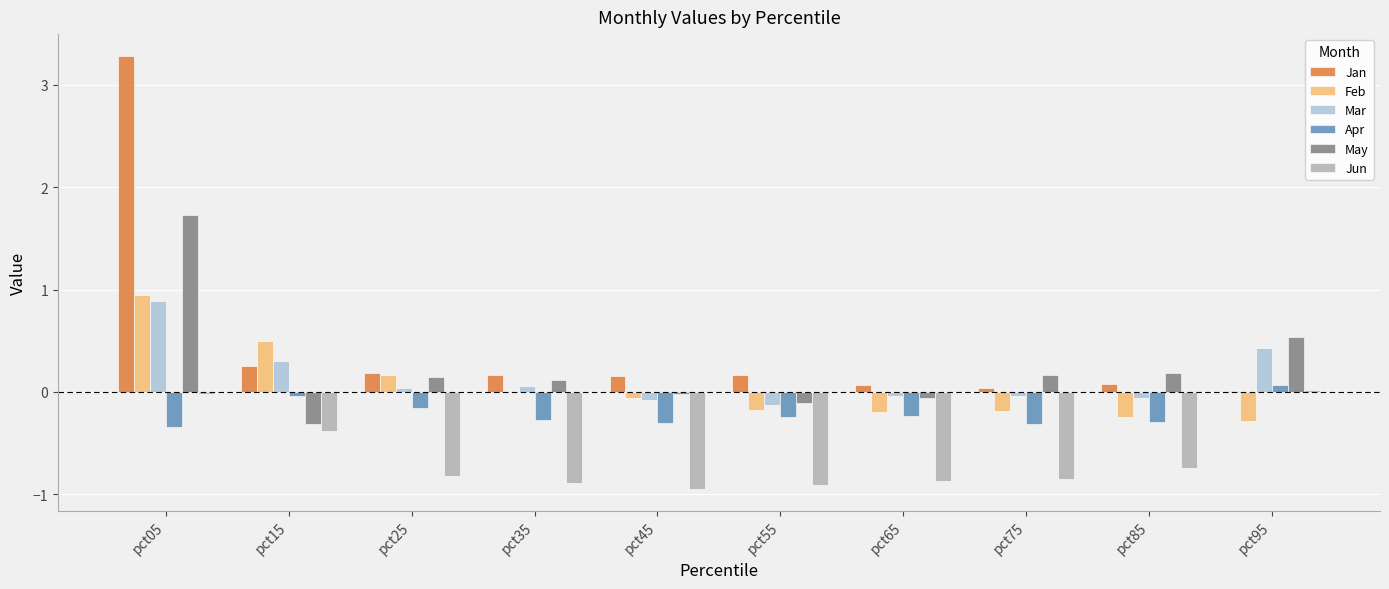

What is the average value of the Jun series?

-0.6